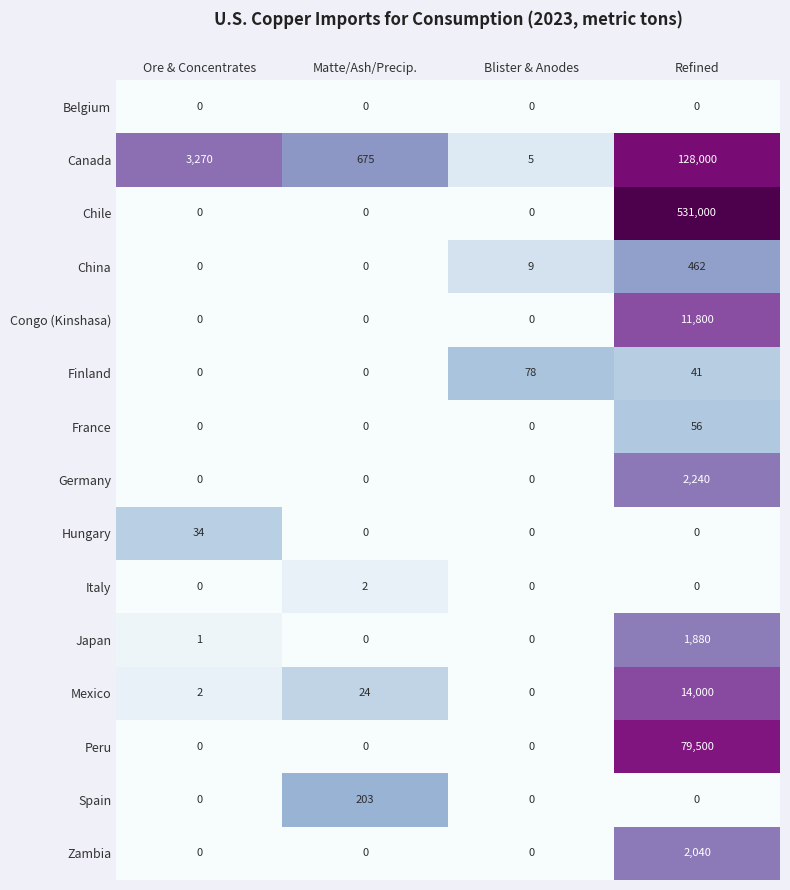

What value does the Finland series have at Blister & Anodes, to the nearest 10?

80